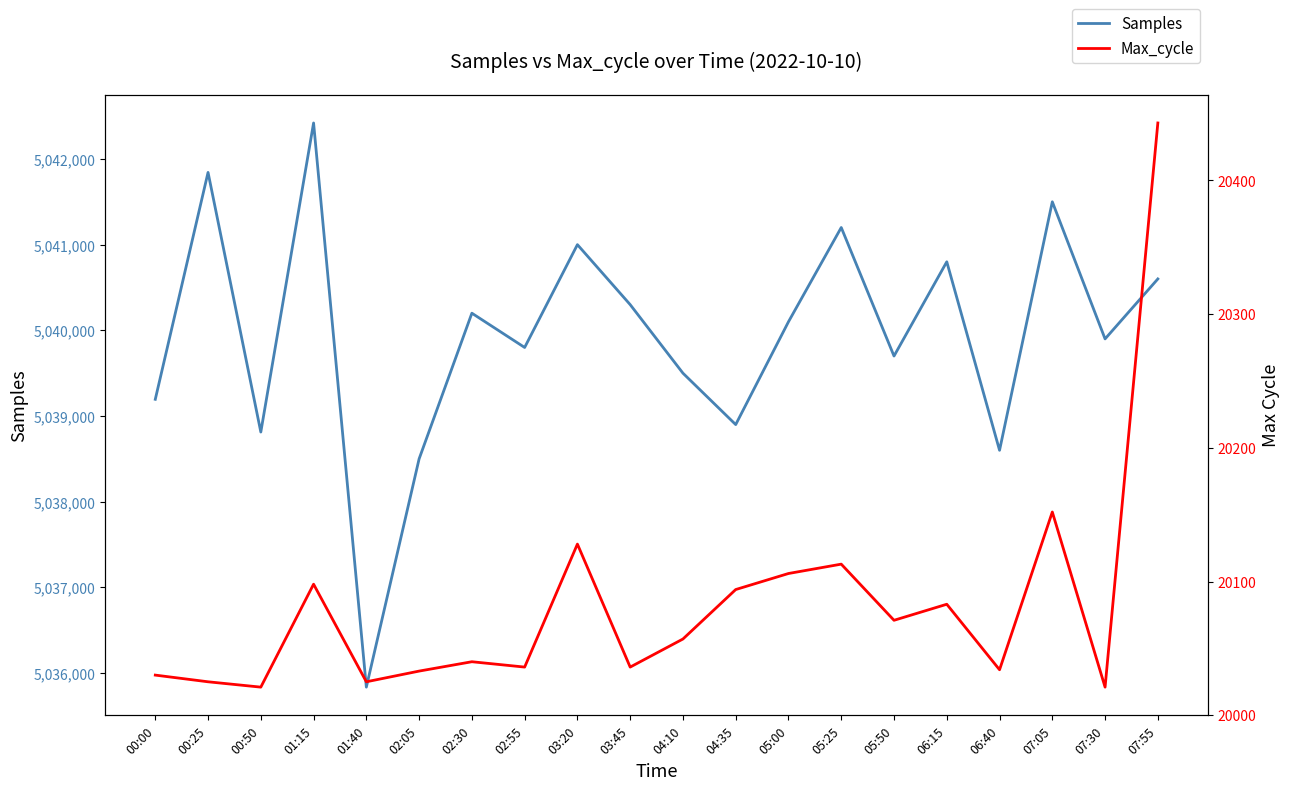

Is it true that Max_cycle equals 5949 at 03:20?

False